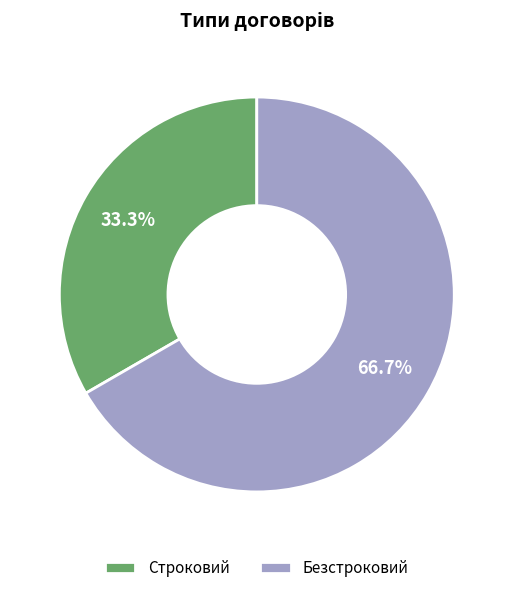

What percentage is the Строковий slice, to the nearest percent?

33%